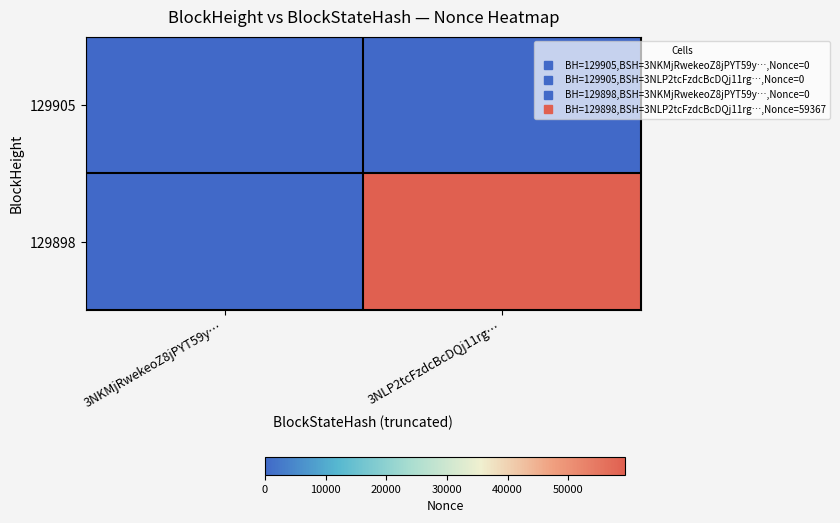

List the series in order of their overall mean, lowest first.

129905, 129898